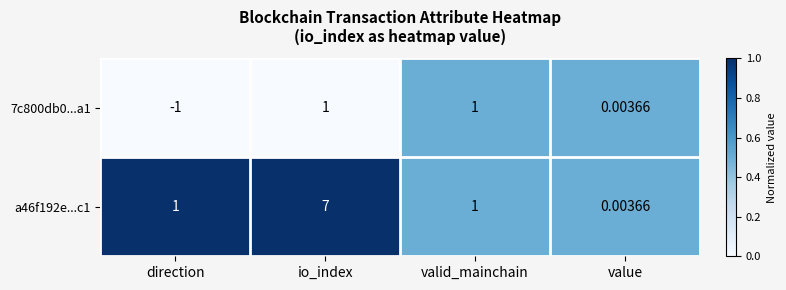

At which label is 7c800db0...a1 closest to 0?

value